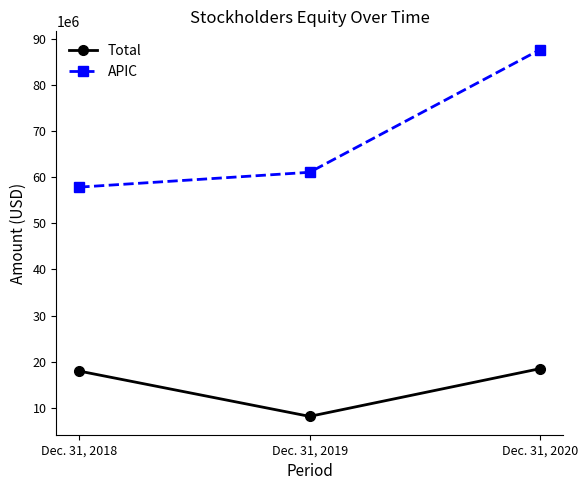

Reading left to right, extract all data points from this chart.

Total: Dec. 31, 2018=17962618	Dec. 31, 2019=8136826	Dec. 31, 2020=18487155
APIC: Dec. 31, 2018=57868593	Dec. 31, 2019=61087082	Dec. 31, 2020=87684323